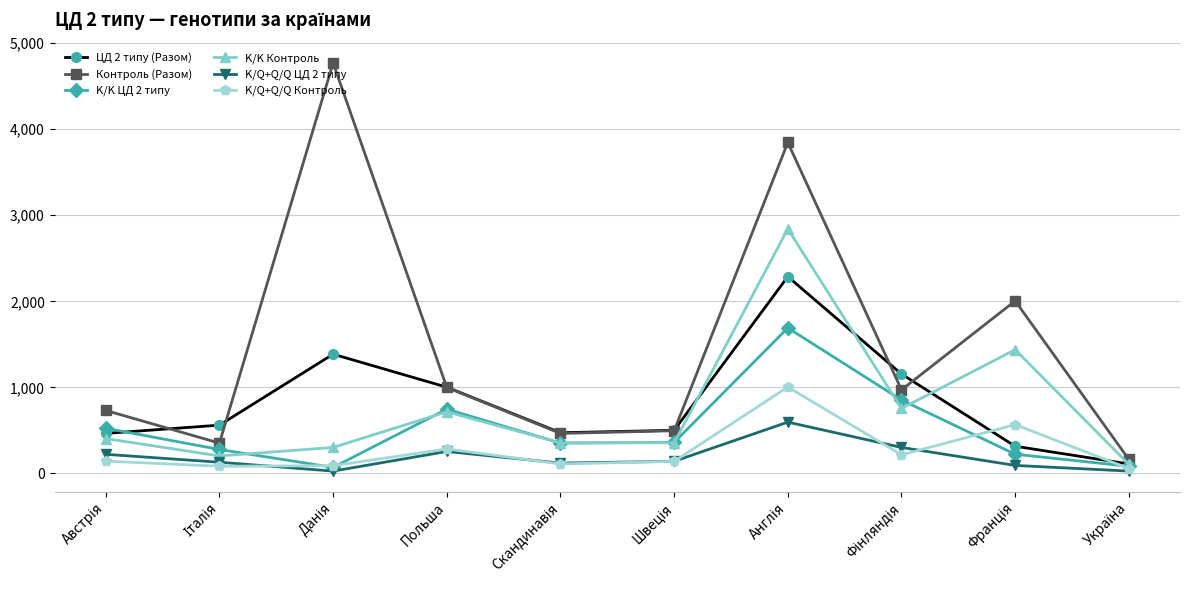

Which series has the widest spread of values?

Контроль (Разом)